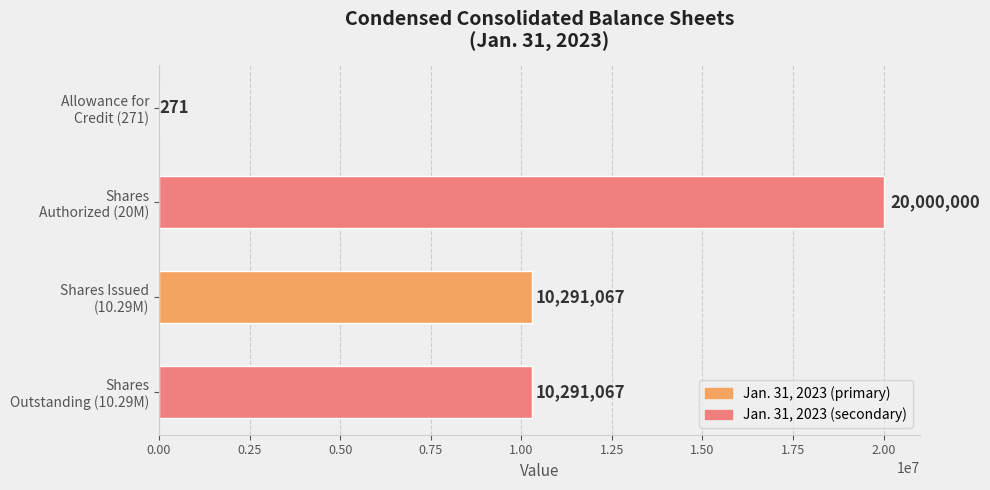

What is the sum of all values?

40582405